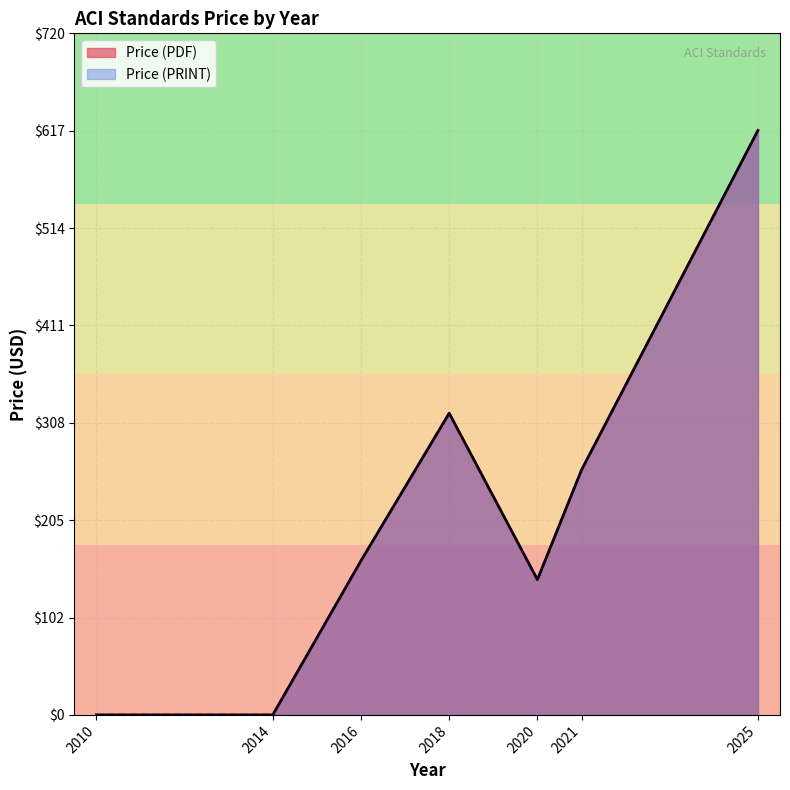

True or false: Price (PDF) has a value of 259.0 at 2021.

True